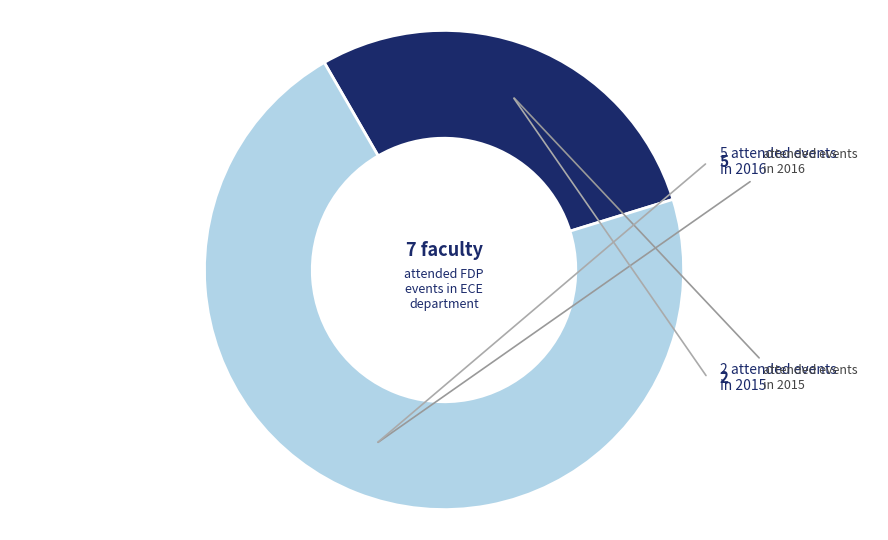

Does any single category account for the majority?

Yes